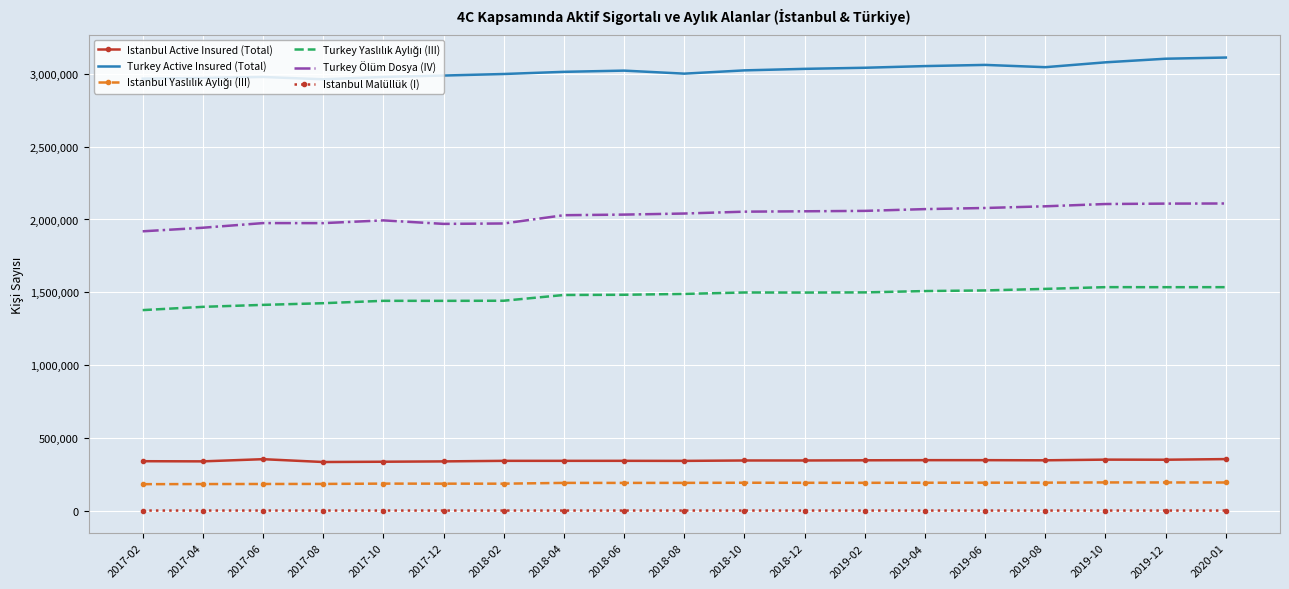

True or false: Istanbul Active Insured (Total) and Turkey Active Insured (Total) intersect in this chart.

False